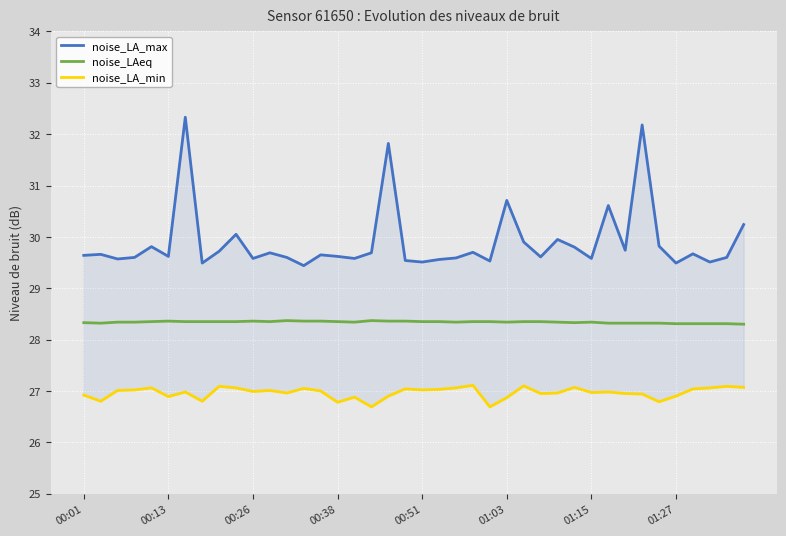

What are all the series names shown in the legend?

noise_LA_max, noise_LAeq, noise_LA_min